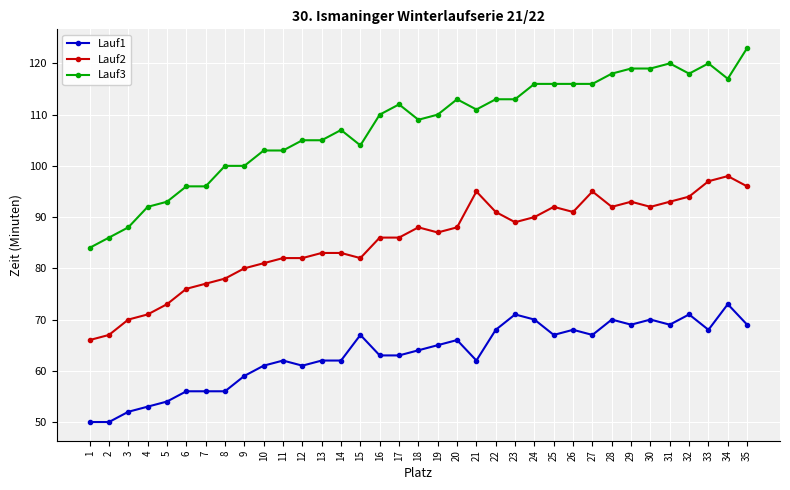

Reading right to left, list all the values displayed in this chart.

Lauf1: 69	73	68	71	69	70	69	70	67	68	67	70	71	68	62	66	65	64	63	63	67	62	62	61	62	61	59	56	56	56	54	53	52	50	50
Lauf2: 96	98	97	94	93	92	93	92	95	91	92	90	89	91	95	88	87	88	86	86	82	83	83	82	82	81	80	78	77	76	73	71	70	67	66
Lauf3: 123	117	120	118	120	119	119	118	116	116	116	116	113	113	111	113	110	109	112	110	104	107	105	105	103	103	100	100	96	96	93	92	88	86	84